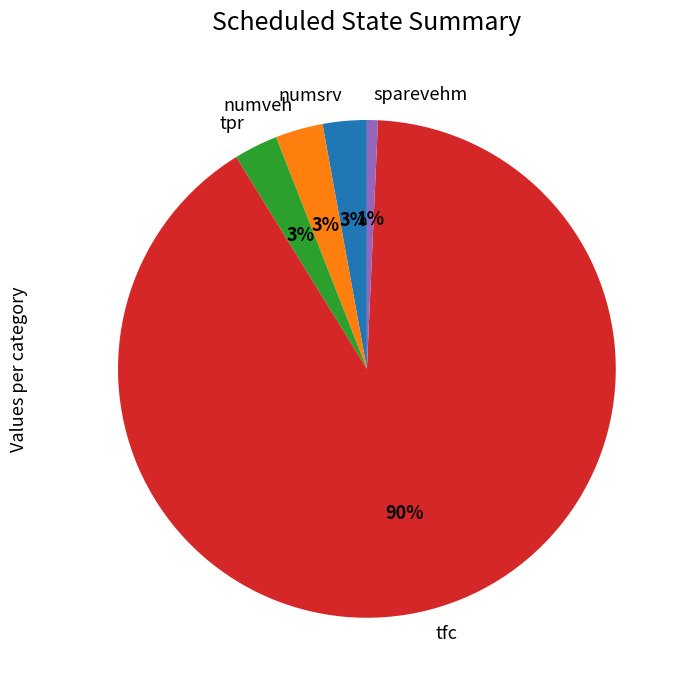

Does tfc account for over 50% of the chart?

Yes